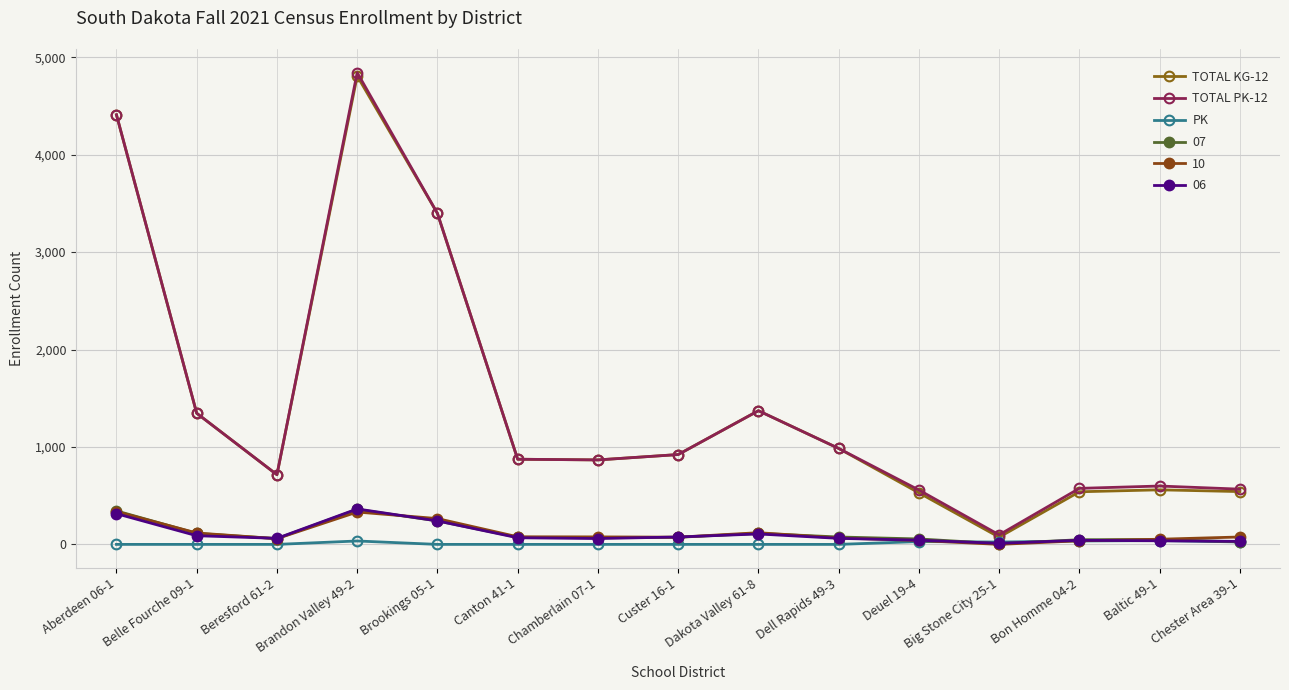

Which series has the widest spread of values?

TOTAL PK-12